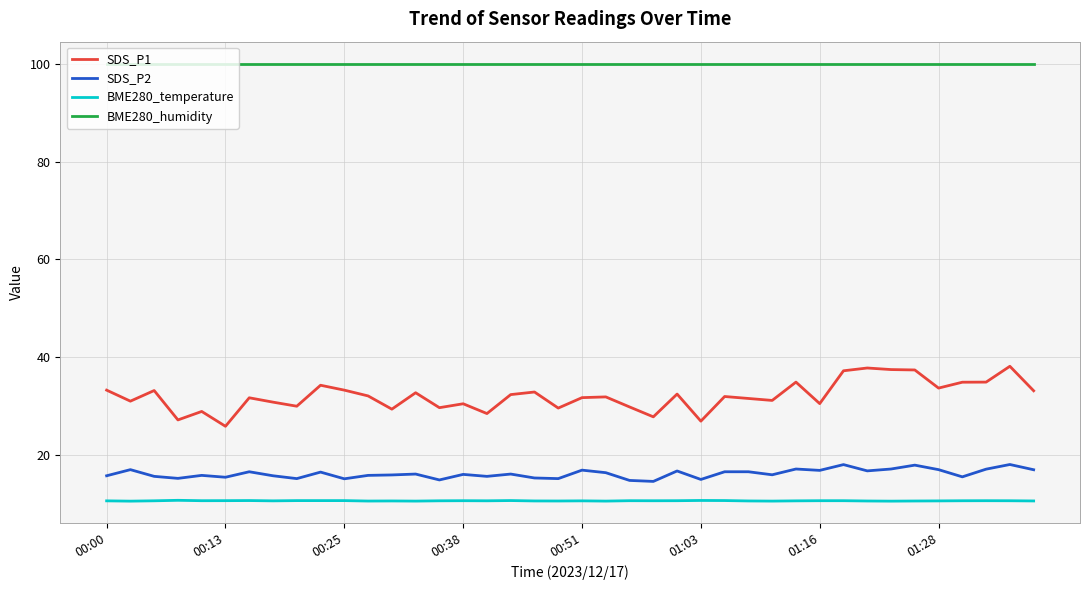

Which series has the largest total across all categories?

BME280_humidity